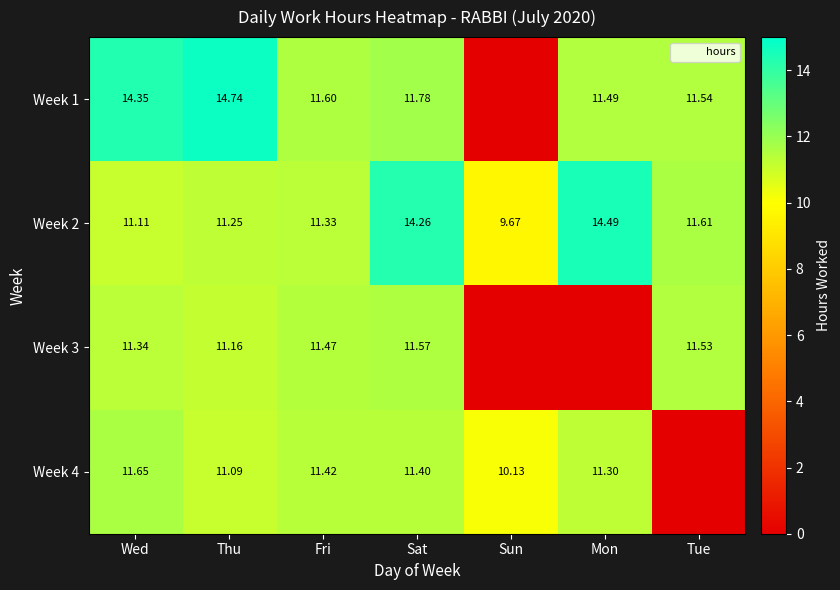

The Week 4 series shows 11.4 at Sat. True or false?

True